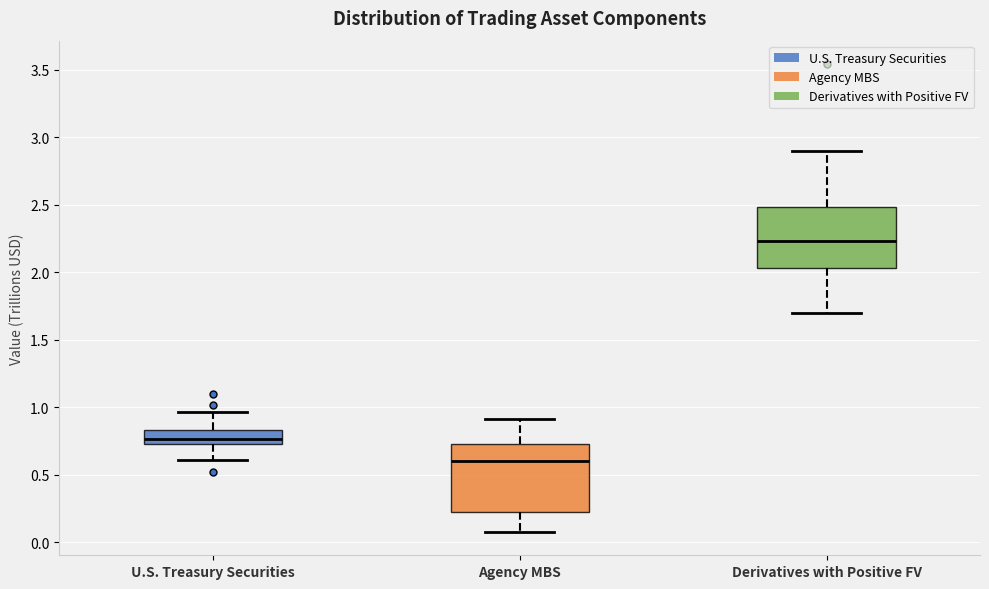

Reading left to right, read every box against the y-axis: the position of its median line, the range the box covers, and the ends of its whiskers. The values are not printed on the chart, so give them approximately, as read against the axis.

U.S. Treasury Securities: median 0.75 (inside the box), box 0.75 to 0.85, whiskers 0.60 to 0.95
Agency MBS: median 0.60, box 0.25 to 0.75, whiskers 0.10 to 0.90
Derivatives with Positive FV: median 2.25, box 2.05 to 2.50, whiskers 1.70 to 2.90